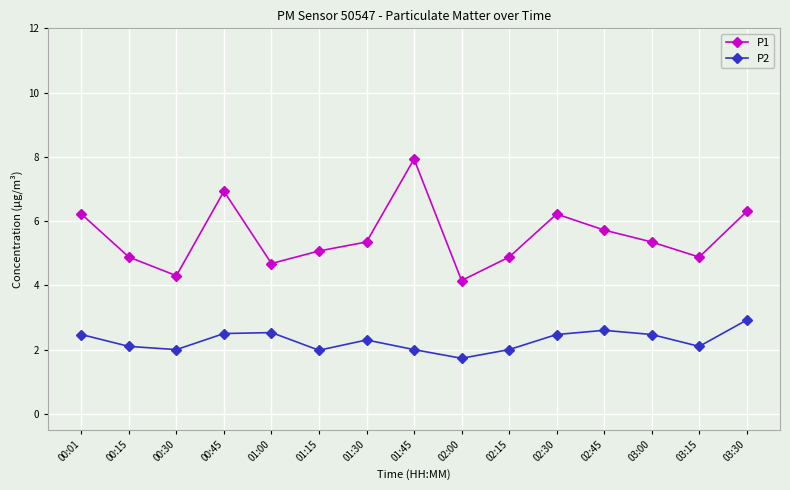

At 01:30, list the series in order from smallest to largest.

P2, P1